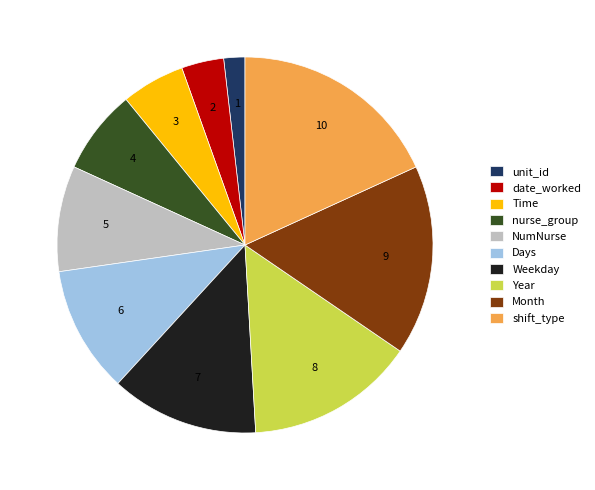

Which category has the biggest portion of the pie?

shift_type